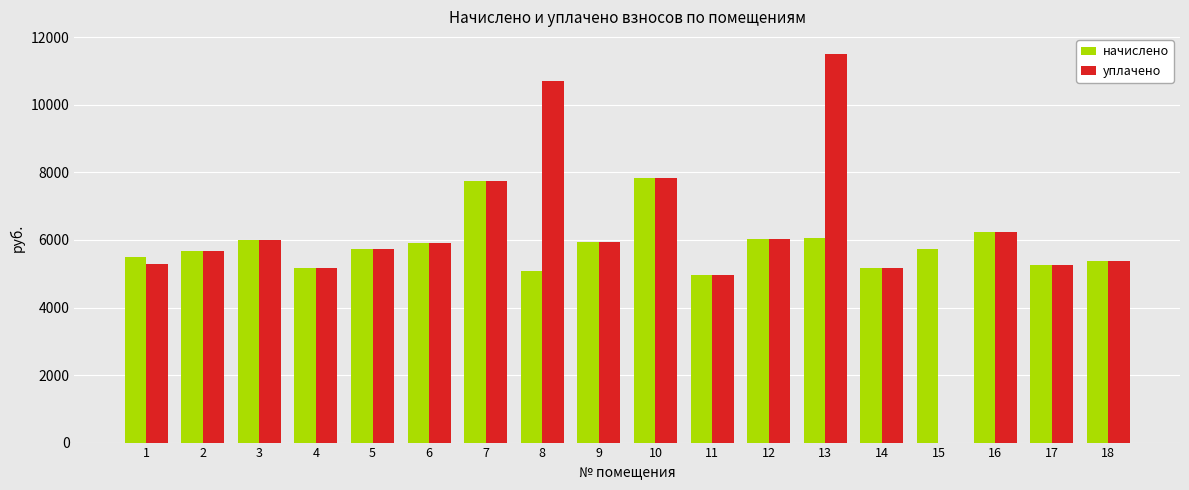

The начислено series shows 4081.8 at 3. True or false?

False